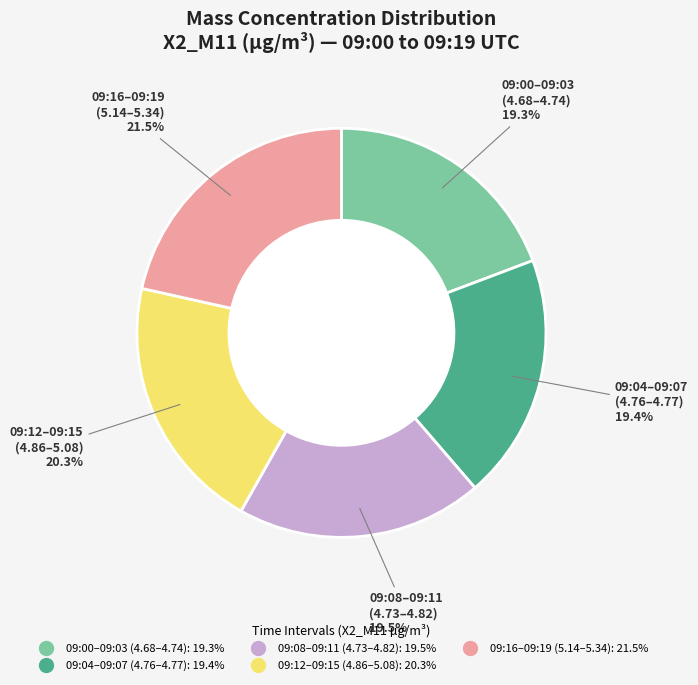

Does any single category account for the majority?

No